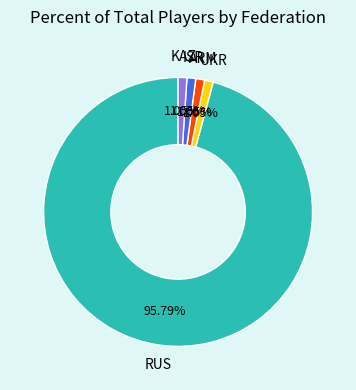

Which has a higher value, RUS or ARM?

RUS